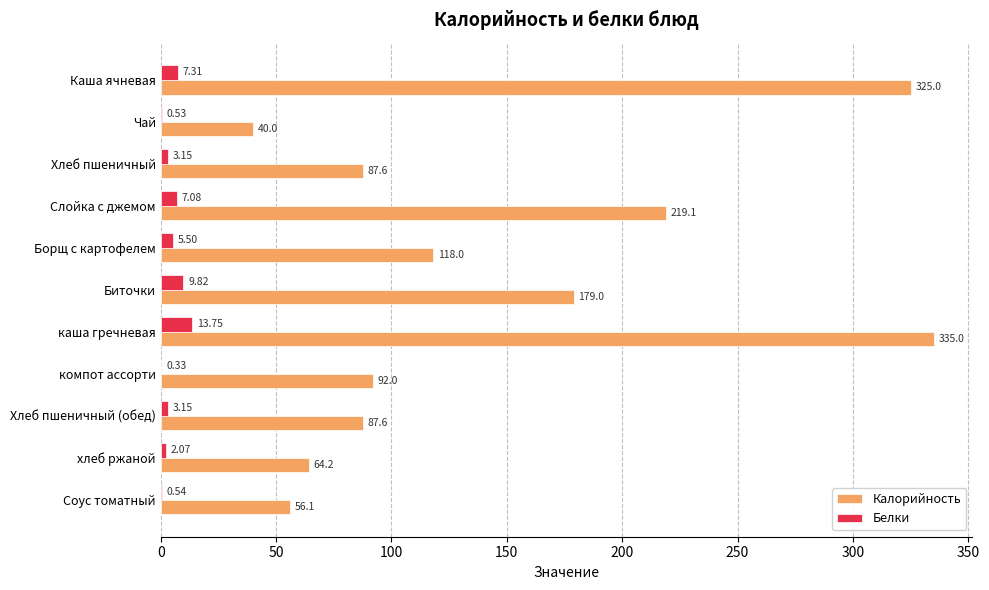

Which category has the highest value in the Белки series?

каша гречневая